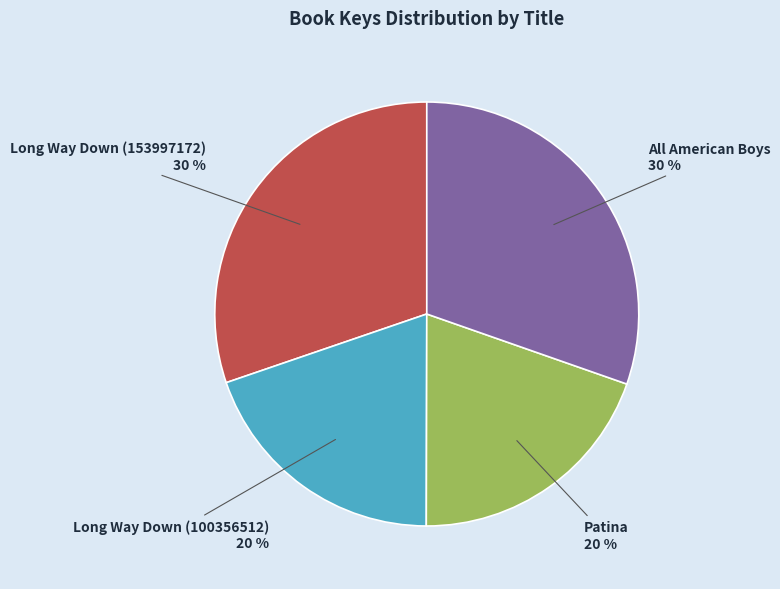

To the nearest percent, what is the average slice percentage?

25%